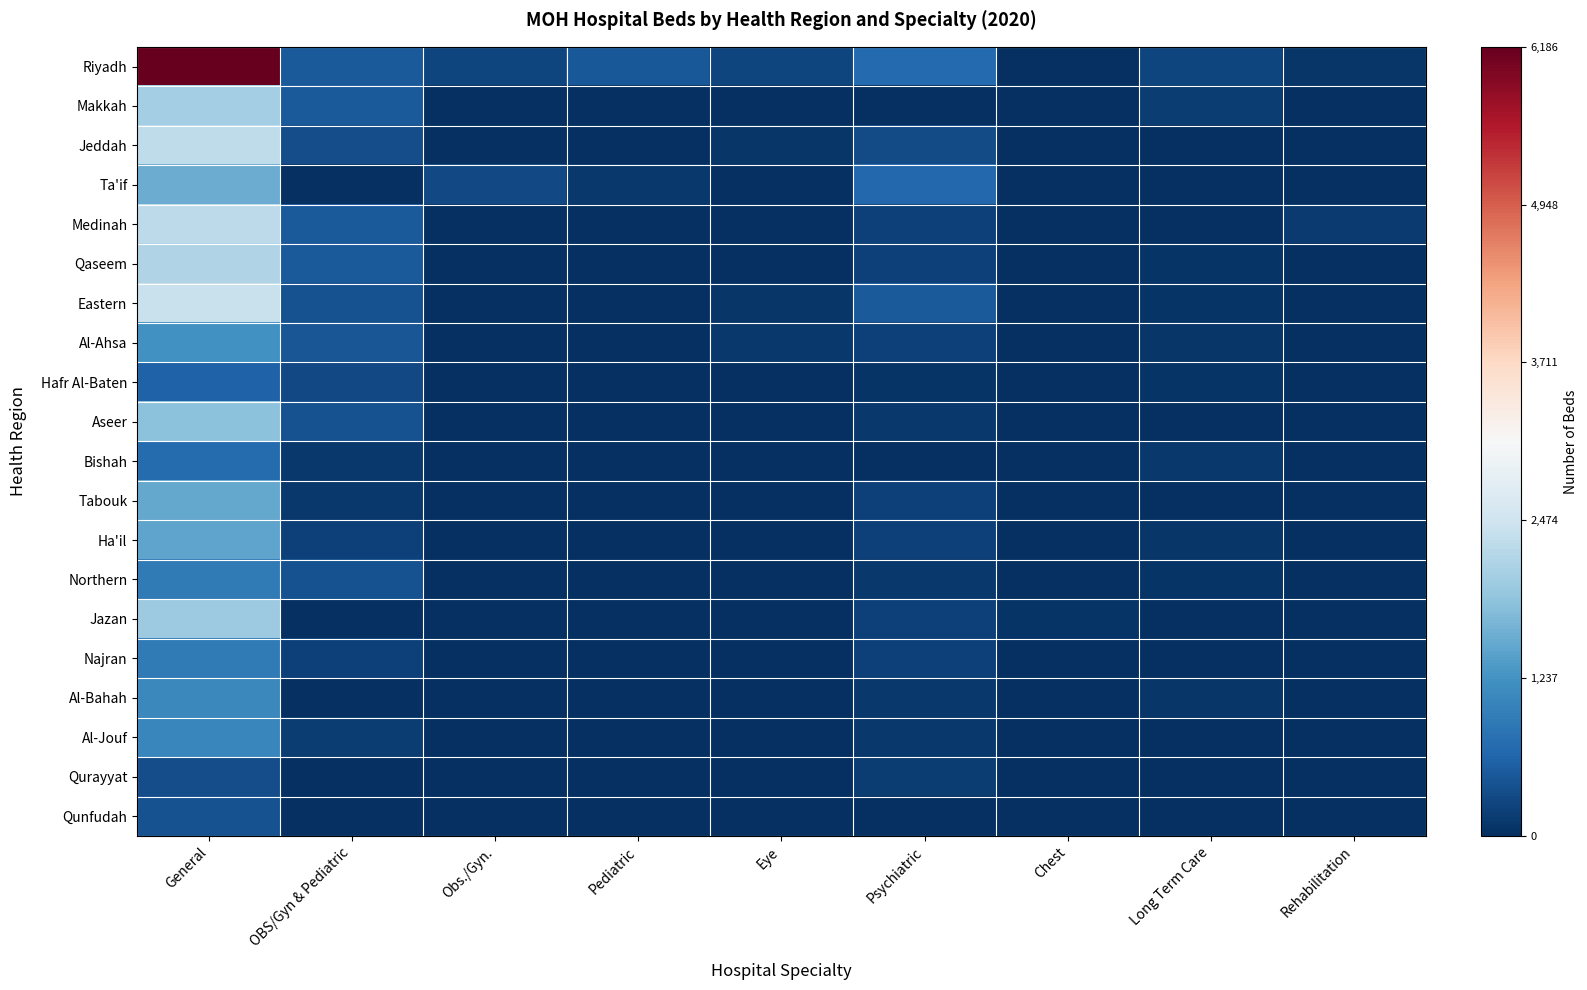

Reading left to right, transcribe all the data shown in this chart.

Riyadh: General=1.0	OBS/Gyn & Pediatric=0.1	Obs./Gyn.=0.0	Pediatric=0.1	Eye=0.0	Psychiatric=0.1	Chest=0.0	Long Term Care=0.0	Rehabilitation=0.0
Makkah: General=0.3	OBS/Gyn & Pediatric=0.1	Obs./Gyn.=0.0	Pediatric=0.0	Eye=0.0	Psychiatric=0.0	Chest=0.0	Long Term Care=0.0	Rehabilitation=0.0
Jeddah: General=0.4	OBS/Gyn & Pediatric=0.1	Obs./Gyn.=0.0	Pediatric=0.0	Eye=0.0	Psychiatric=0.1	Chest=0.0	Long Term Care=0.0	Rehabilitation=0.0
Ta'if: General=0.3	OBS/Gyn & Pediatric=0.0	Obs./Gyn.=0.0	Pediatric=0.0	Eye=0.0	Psychiatric=0.1	Chest=0.0	Long Term Care=0.0	Rehabilitation=0.0
Medinah: General=0.4	OBS/Gyn & Pediatric=0.1	Obs./Gyn.=0.0	Pediatric=0.0	Eye=0.0	Psychiatric=0.0	Chest=0.0	Long Term Care=0.0	Rehabilitation=0.0
Qaseem: General=0.3	OBS/Gyn & Pediatric=0.1	Obs./Gyn.=0.0	Pediatric=0.0	Eye=0.0	Psychiatric=0.0	Chest=0.0	Long Term Care=0.0	Rehabilitation=0.0
Eastern: General=0.4	OBS/Gyn & Pediatric=0.1	Obs./Gyn.=0.0	Pediatric=0.0	Eye=0.0	Psychiatric=0.1	Chest=0.0	Long Term Care=0.0	Rehabilitation=0.0
Al-Ahsa: General=0.2	OBS/Gyn & Pediatric=0.1	Obs./Gyn.=0.0	Pediatric=0.0	Eye=0.0	Psychiatric=0.0	Chest=0.0	Long Term Care=0.0	Rehabilitation=0.0
Hafr Al-Baten: General=0.1	OBS/Gyn & Pediatric=0.0	Obs./Gyn.=0.0	Pediatric=0.0	Eye=0.0	Psychiatric=0.0	Chest=0.0	Long Term Care=0.0	Rehabilitation=0.0
Aseer: General=0.3	OBS/Gyn & Pediatric=0.1	Obs./Gyn.=0.0	Pediatric=0.0	Eye=0.0	Psychiatric=0.0	Chest=0.0	Long Term Care=0.0	Rehabilitation=0.0
Bishah: General=0.1	OBS/Gyn & Pediatric=0.0	Obs./Gyn.=0.0	Pediatric=0.0	Eye=0.0	Psychiatric=0.0	Chest=0.0	Long Term Care=0.0	Rehabilitation=0.0
Tabouk: General=0.2	OBS/Gyn & Pediatric=0.0	Obs./Gyn.=0.0	Pediatric=0.0	Eye=0.0	Psychiatric=0.0	Chest=0.0	Long Term Care=0.0	Rehabilitation=0.0
Ha'il: General=0.2	OBS/Gyn & Pediatric=0.0	Obs./Gyn.=0.0	Pediatric=0.0	Eye=0.0	Psychiatric=0.0	Chest=0.0	Long Term Care=0.0	Rehabilitation=0.0
Northern: General=0.1	OBS/Gyn & Pediatric=0.1	Obs./Gyn.=0.0	Pediatric=0.0	Eye=0.0	Psychiatric=0.0	Chest=0.0	Long Term Care=0.0	Rehabilitation=0.0
Jazan: General=0.3	OBS/Gyn & Pediatric=0.0	Obs./Gyn.=0.0	Pediatric=0.0	Eye=0.0	Psychiatric=0.0	Chest=0.0	Long Term Care=0.0	Rehabilitation=0.0
Najran: General=0.1	OBS/Gyn & Pediatric=0.0	Obs./Gyn.=0.0	Pediatric=0.0	Eye=0.0	Psychiatric=0.0	Chest=0.0	Long Term Care=0.0	Rehabilitation=0.0
Al-Bahah: General=0.2	OBS/Gyn & Pediatric=0.0	Obs./Gyn.=0.0	Pediatric=0.0	Eye=0.0	Psychiatric=0.0	Chest=0.0	Long Term Care=0.0	Rehabilitation=0.0
Al-Jouf: General=0.2	OBS/Gyn & Pediatric=0.0	Obs./Gyn.=0.0	Pediatric=0.0	Eye=0.0	Psychiatric=0.0	Chest=0.0	Long Term Care=0.0	Rehabilitation=0.0
Qurayyat: General=0.1	OBS/Gyn & Pediatric=0.0	Obs./Gyn.=0.0	Pediatric=0.0	Eye=0.0	Psychiatric=0.0	Chest=0.0	Long Term Care=0.0	Rehabilitation=0.0
Qunfudah: General=0.1	OBS/Gyn & Pediatric=0.0	Obs./Gyn.=0.0	Pediatric=0.0	Eye=0.0	Psychiatric=0.0	Chest=0.0	Long Term Care=0.0	Rehabilitation=0.0